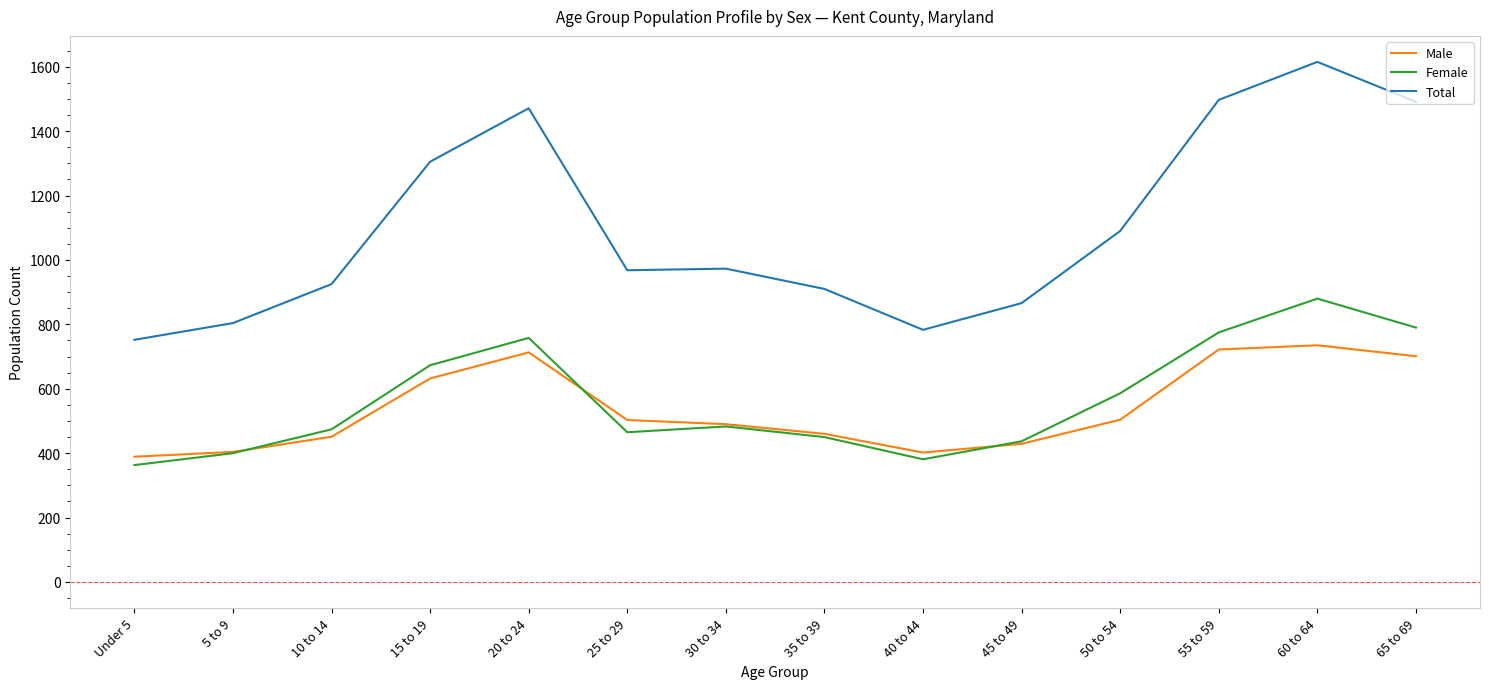

True or false: Total has a value of 300 at 25 to 29.

False